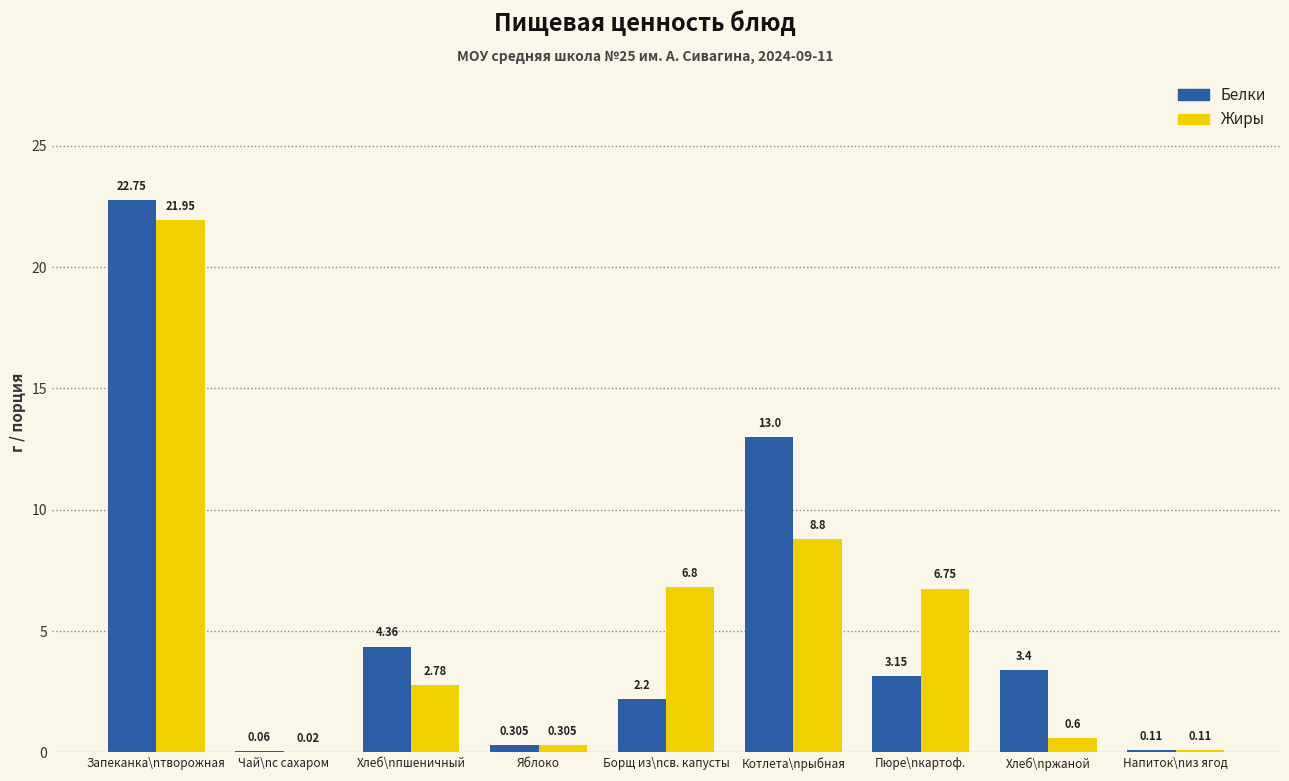

Between Хлеб\nпшеничный and Хлеб\nржаной, which series saw the biggest shift?

Жиры